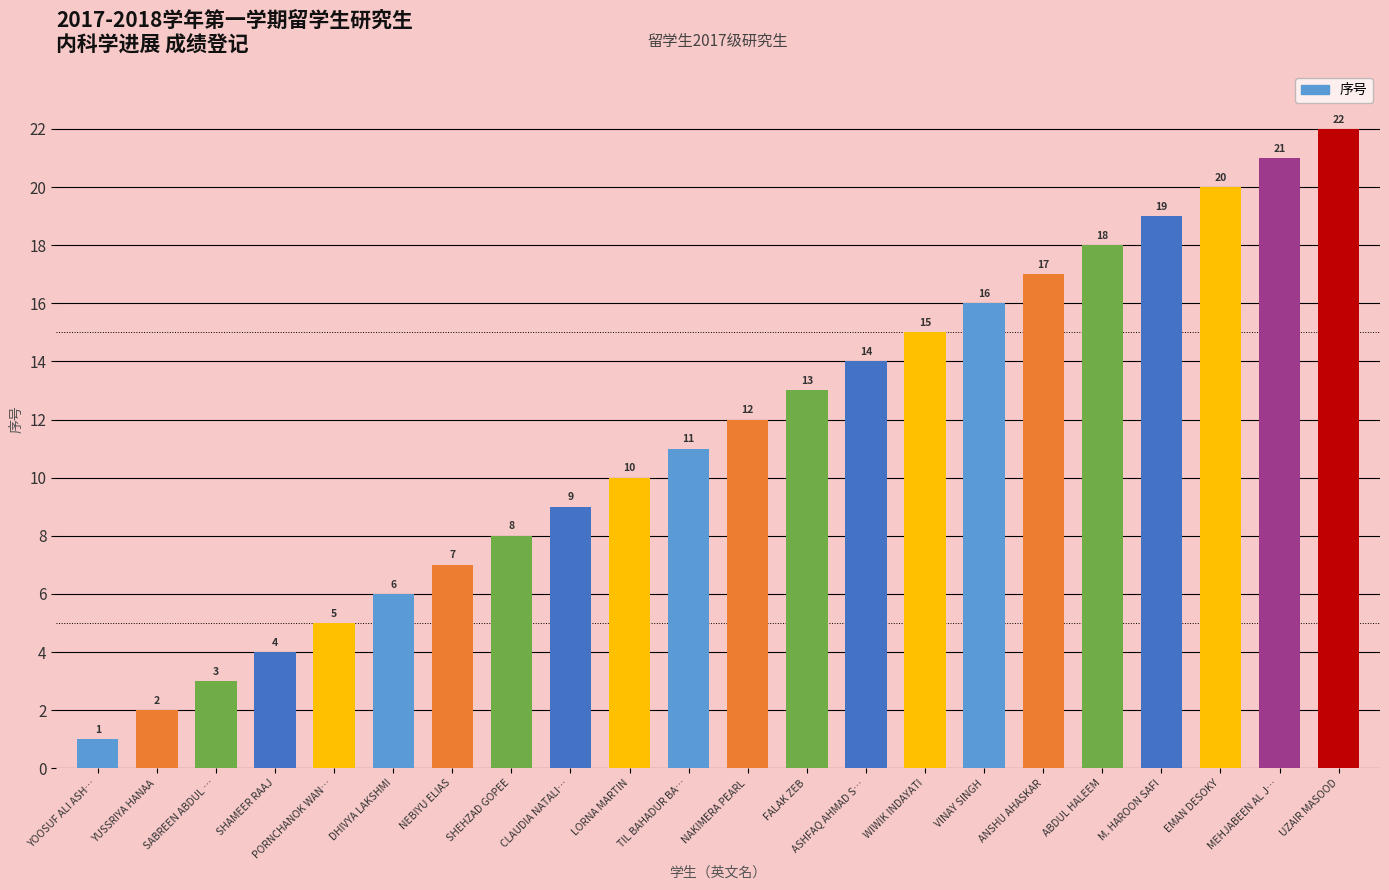

Reading right to left, list all the values displayed in this chart.

UZAIR MASOOD=22	MEHJABEEN AL J…=21	EMAN DESOKY=20	M. HAROON SAFI=19	ABDUL HALEEM=18	ANSHU AHASKAR=17	VINAY SINGH=16	WIWIK INDAYATI=15	ASHFAQ AHMAD S…=14	FALAK ZEB=13	NAKIMERA PEARL=12	TIL BAHADUR BA…=11	LORNA MARTIN=10	CLAUDIA NATALI…=9	SHEHZAD GOPEE=8	NEBIYU ELIAS=7	DHIVYA LAKSHMI=6	PORNCHANOK WAN…=5	SHAMEER RAAJ=4	SABREEN ABDUL …=3	YUSSRIYA HANAA=2	YOOSUF ALI ASH…=1